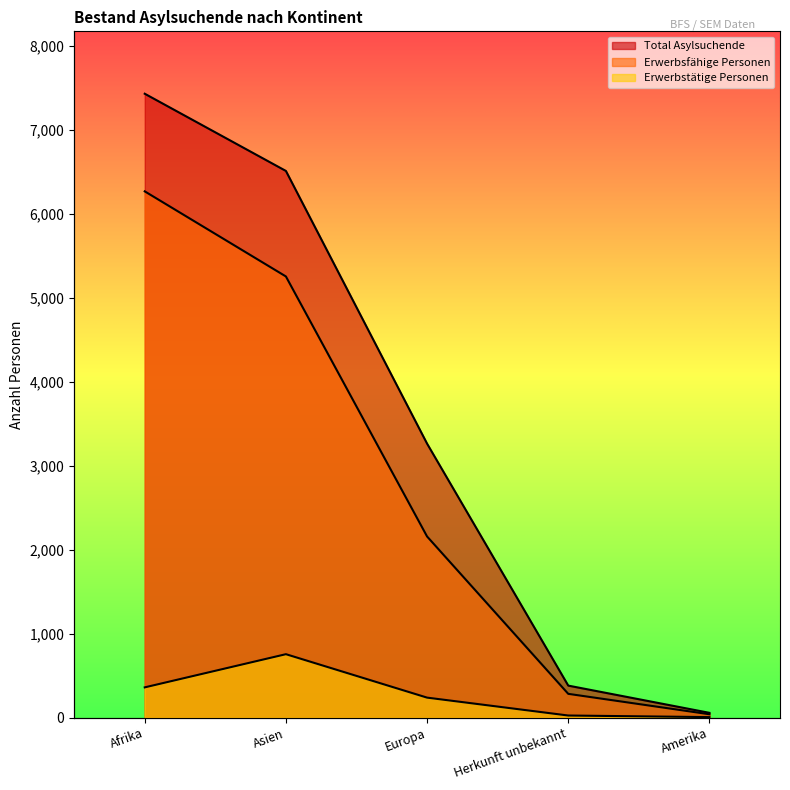

Reading right to left, what are all the values shown in this chart?

Total Asylsuchende: 58	382	3262	6508	7427
Erwerbsfähige Personen: 41	284	2157	5252	6265
Erwerbstätige Personen: 7	26	239	756	361